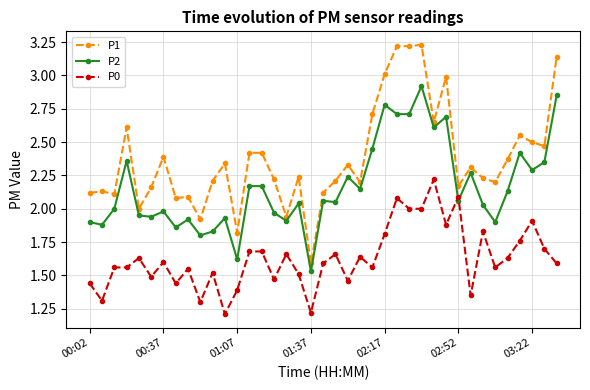

What is the difference between the maximum and second lowest values in the P2 series?

1.3